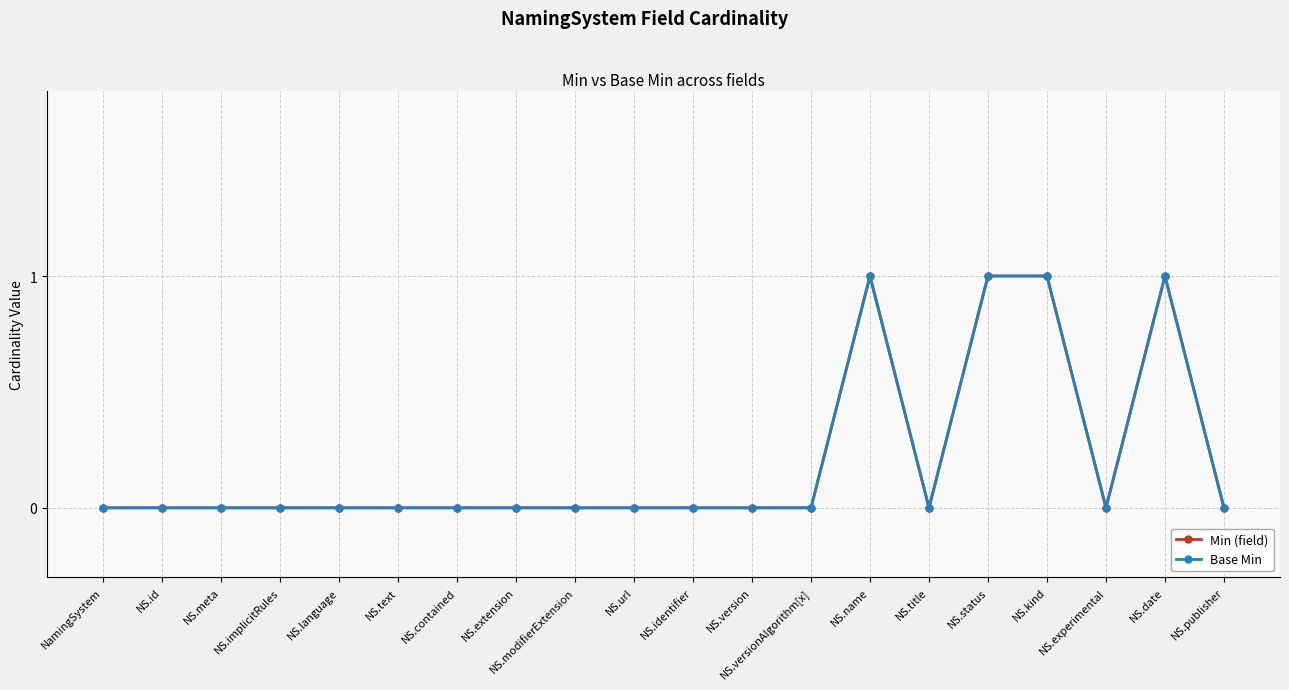

Is this an area chart (filled region under the line)?

No